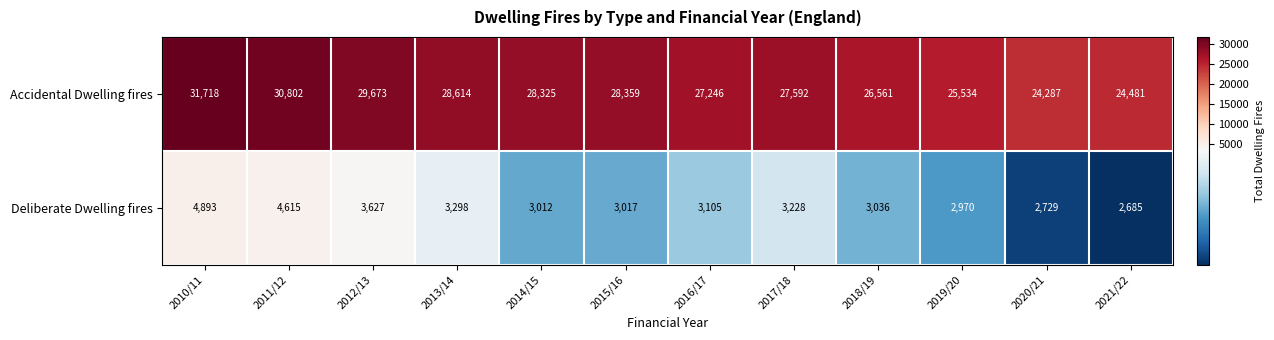

Reading left to right, extract all data points from this chart.

Accidental Dwelling fires: 31718	30802	29673	28614	28325	28359	27246	27592	26561	25534	24287	24481
Deliberate Dwelling fires: 4893	4615	3627	3298	3012	3017	3105	3228	3036	2970	2729	2685